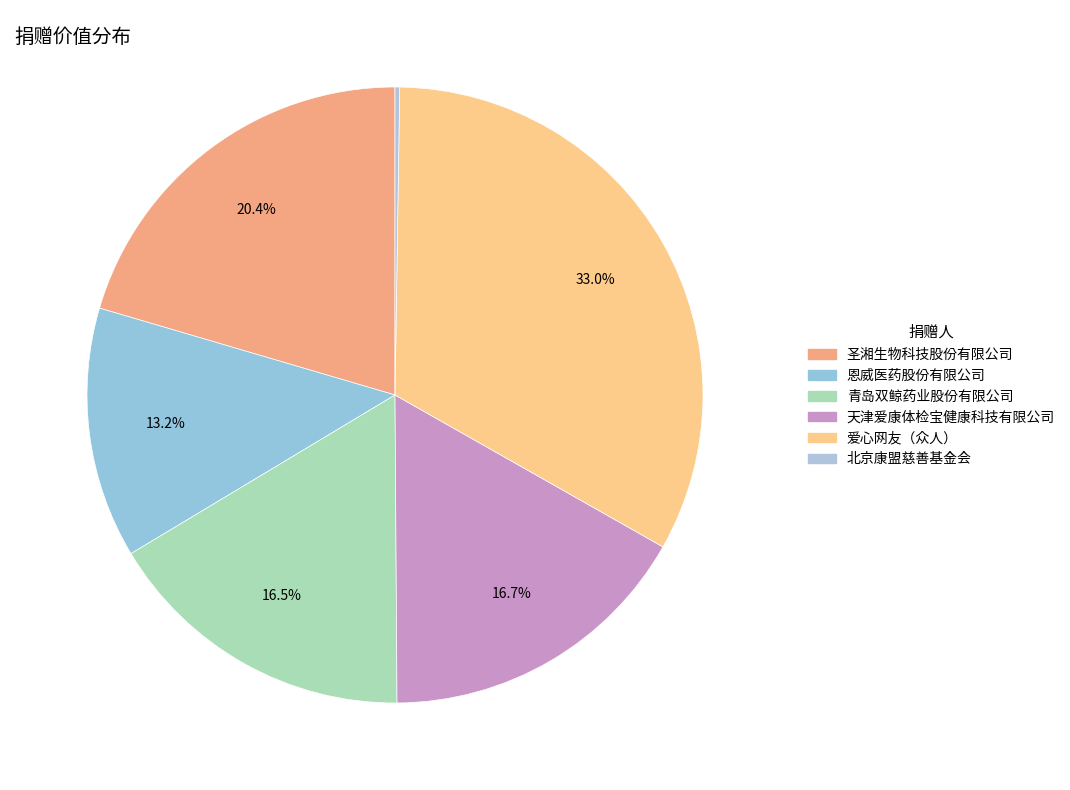

Is there any slice that represents more than half of the pie?

No